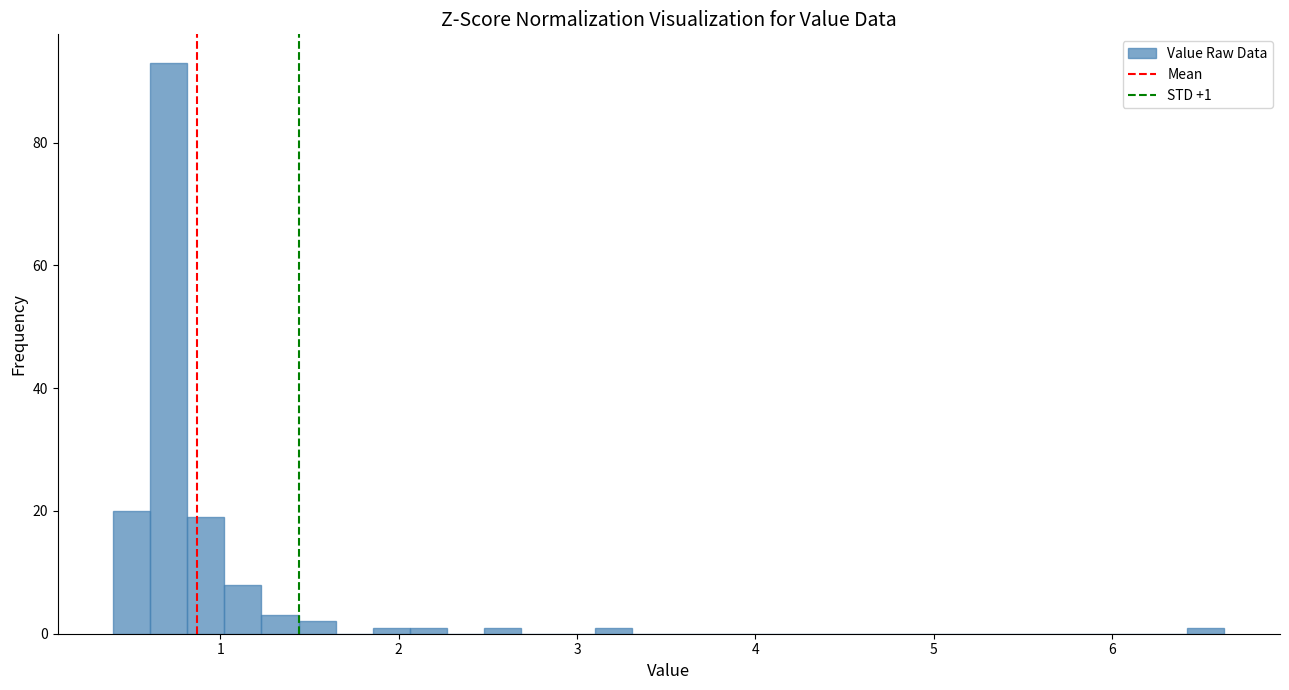

Around what value on the x-axis is the tallest bar? Give the approximate position of its centre, as read against the axis.

0.7